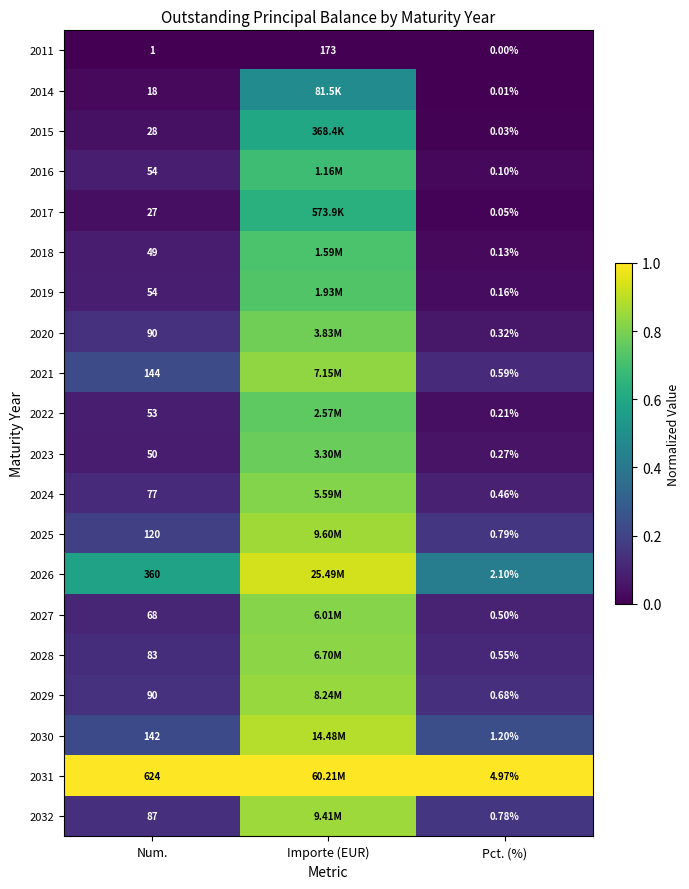

Where is 2027 nearest to the value 0?

Pct. (%)